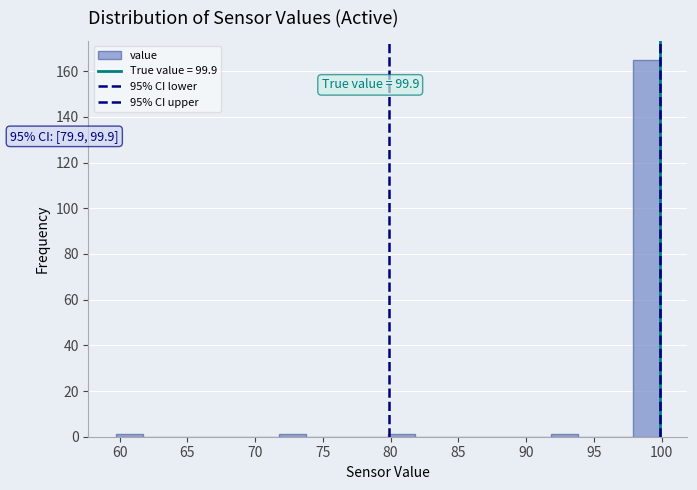

Over which range of the x-axis is the bar tallest?

98.0 to 100.0